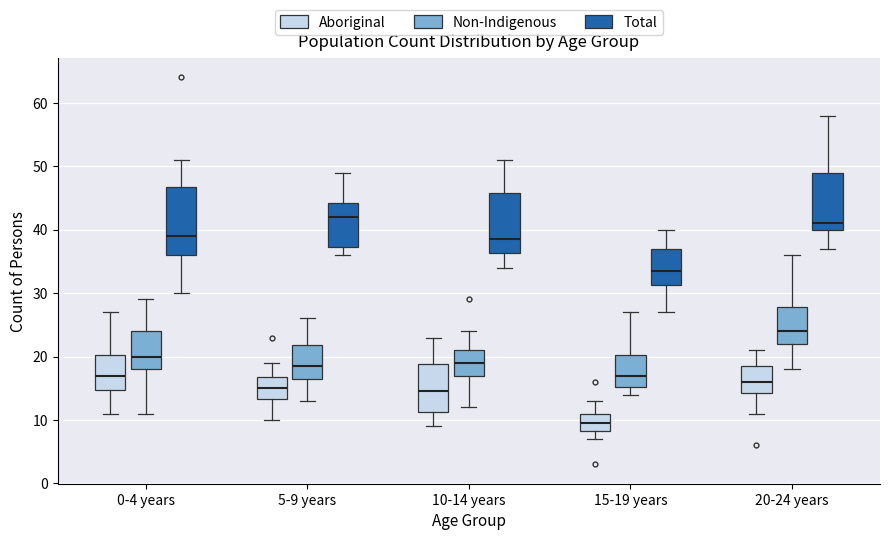

Which box has the lowest median line?

15-19 years (Aboriginal)